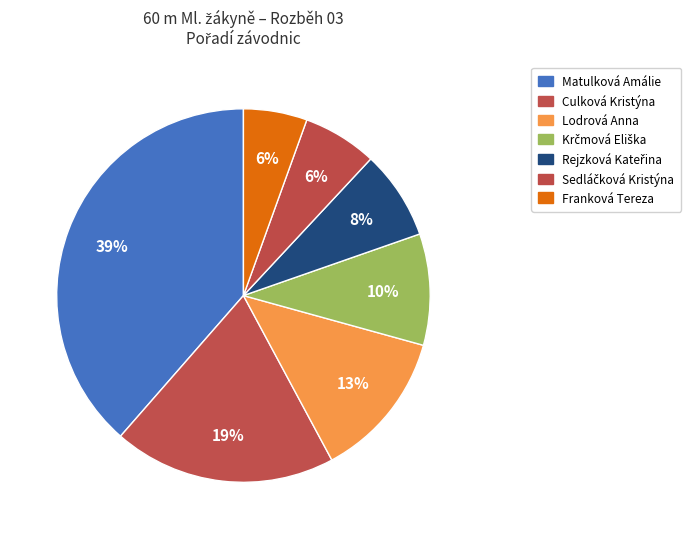

Is there a majority slice in this chart?

No